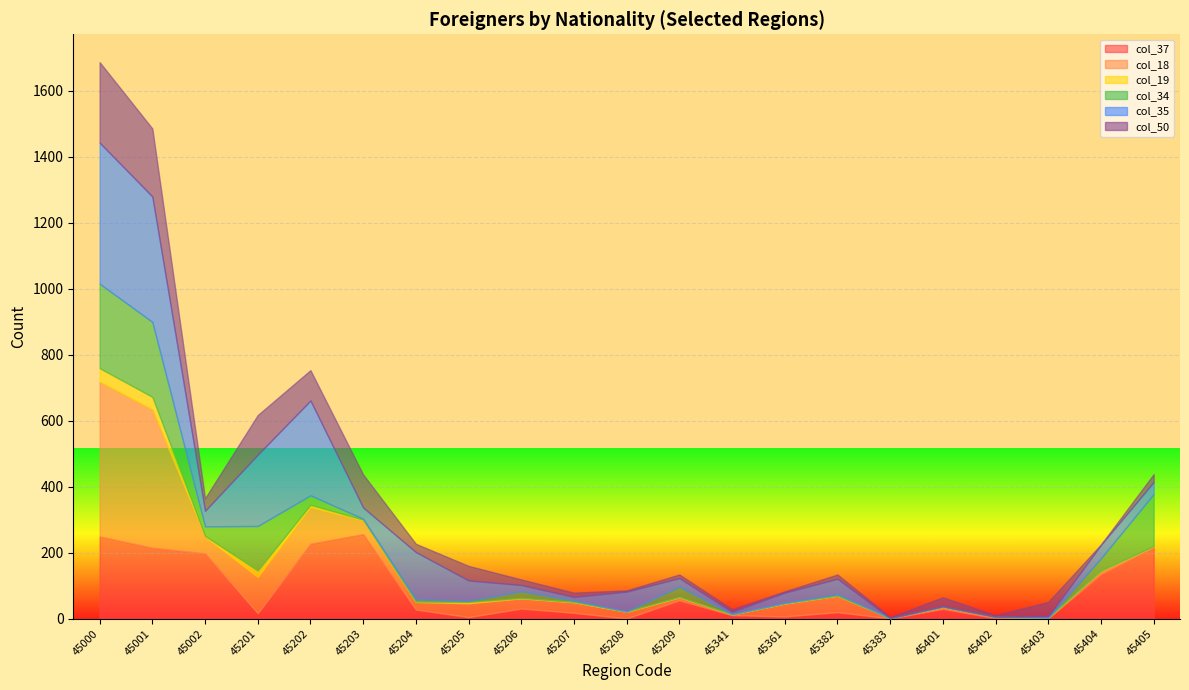

Which series has the largest total across all categories?

col_35